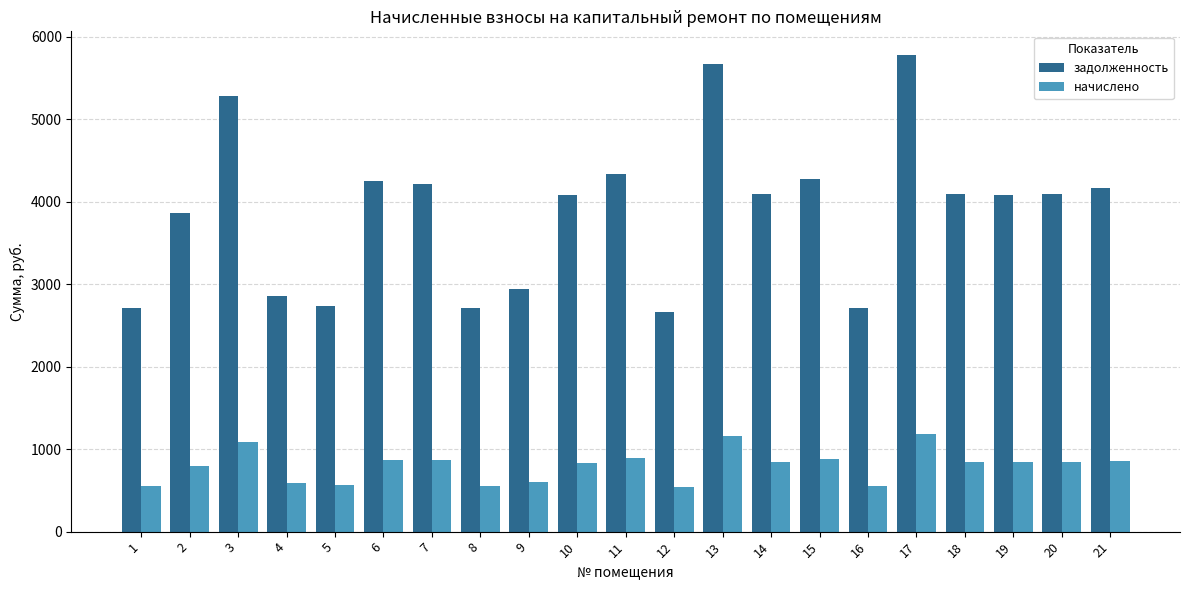

What is the difference between the highest and lowest values at 10?

3239.4